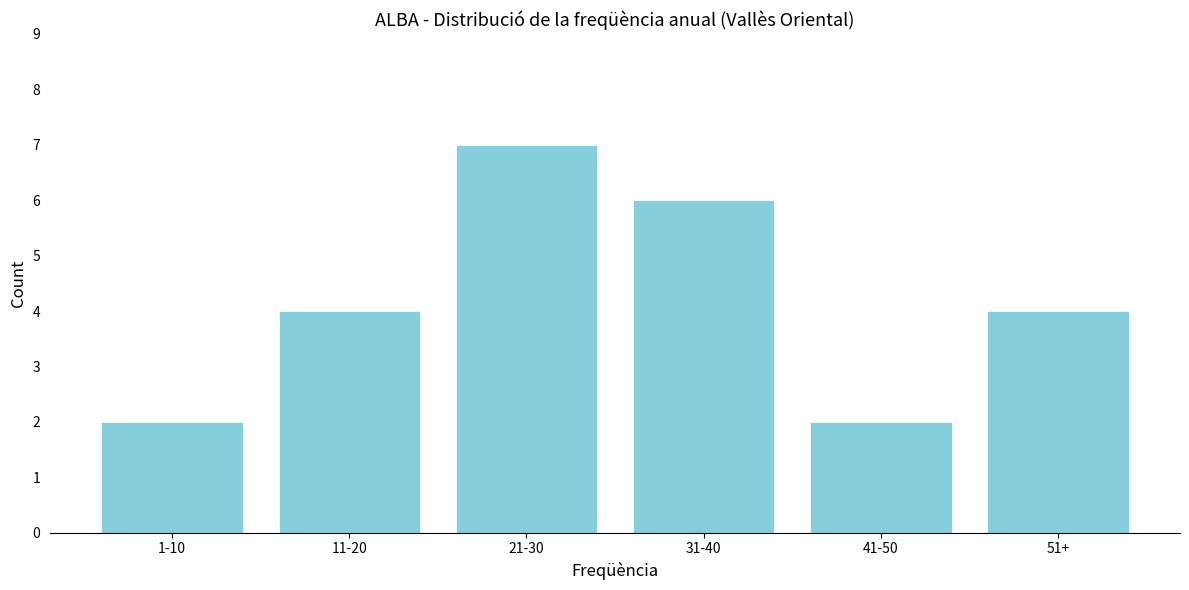

Reading right to left, list all the values displayed in this chart.

51+=4	41-50=2	31-40=6	21-30=7	11-20=4	1-10=2